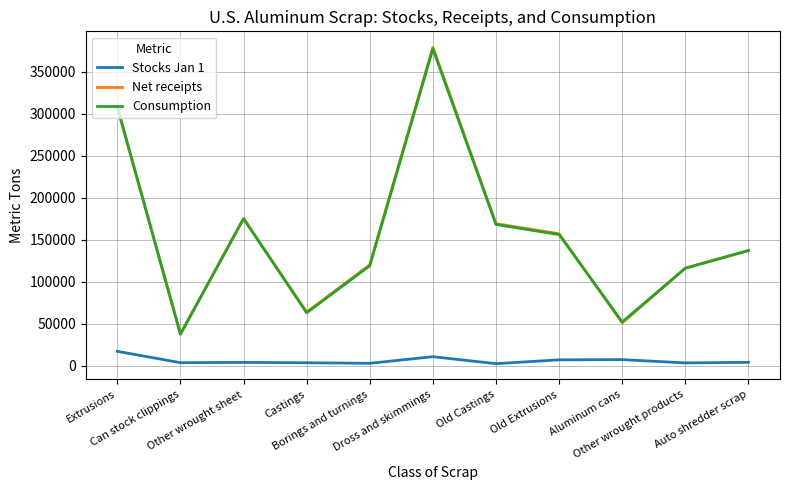

What is the total value across all series at Aluminum cans?

110110